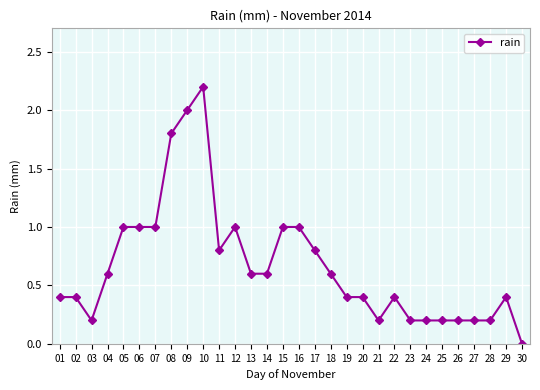

Is it true that the value at 04 is 0.3?

False